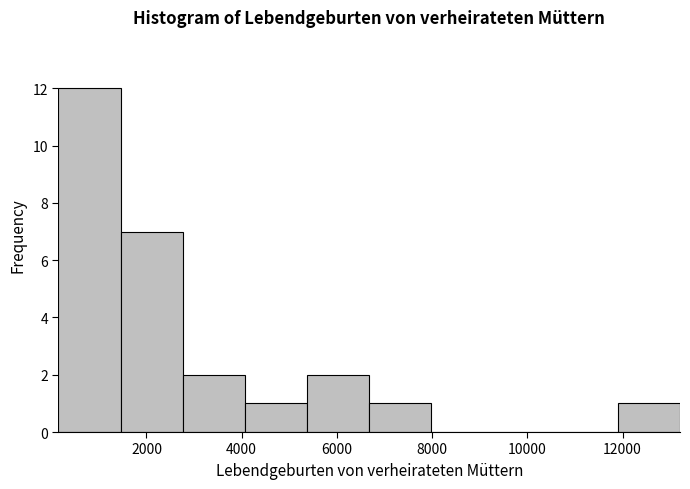

How tall is the bar that spans 4000 to 5400 on the x-axis? Neither the bar edges nor the heights are printed on the chart, so give them approximately, as read against the axes.

1